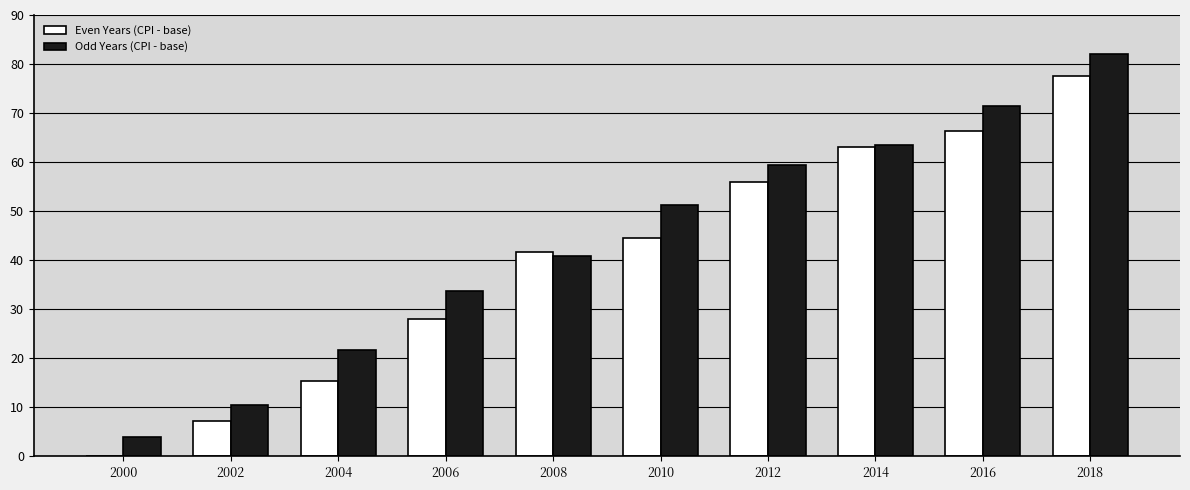

Which series changed the most between 2002 and 2012?

Odd Years (CPI - base)